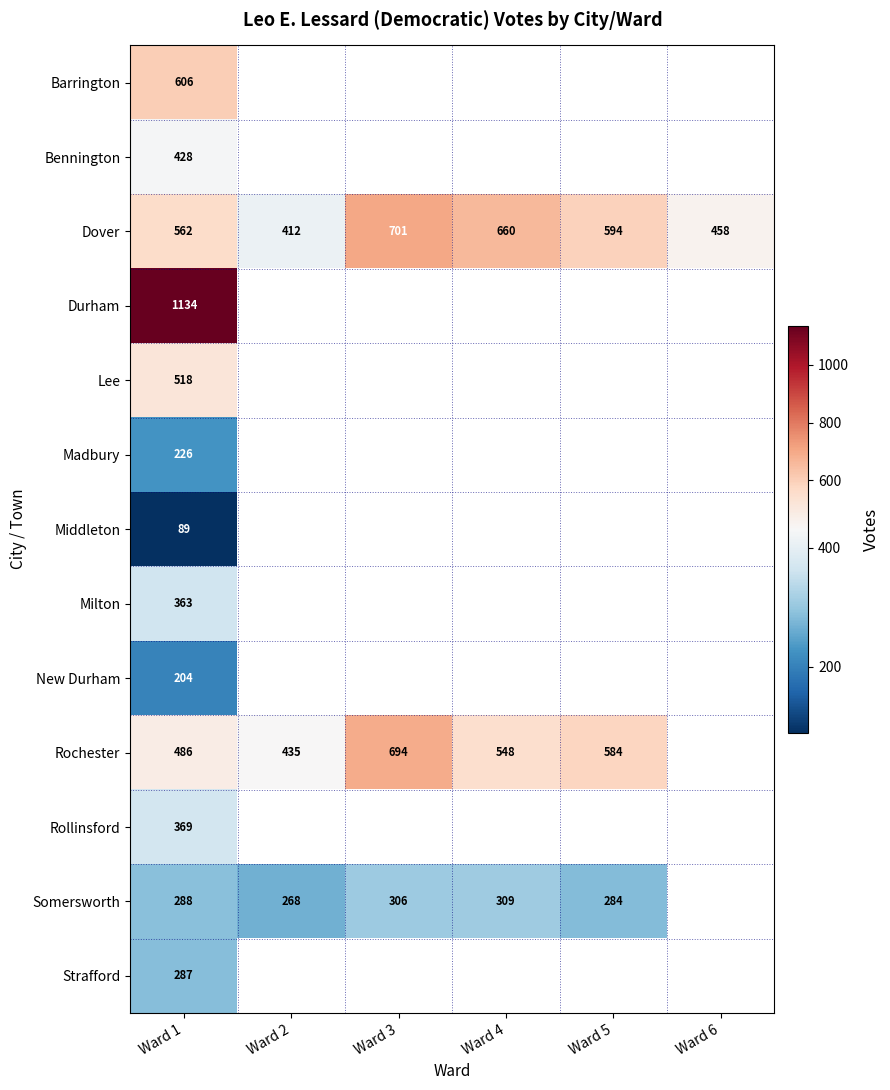

What is the spread (max minus min) of values at Ward 1?

1045